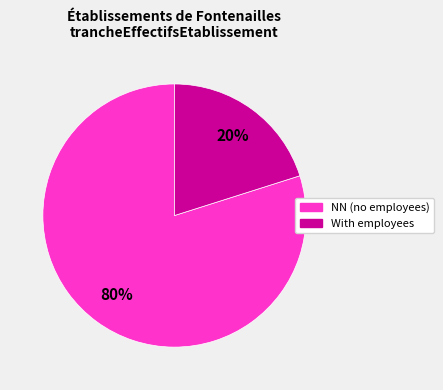

Does any single category account for the majority?

Yes